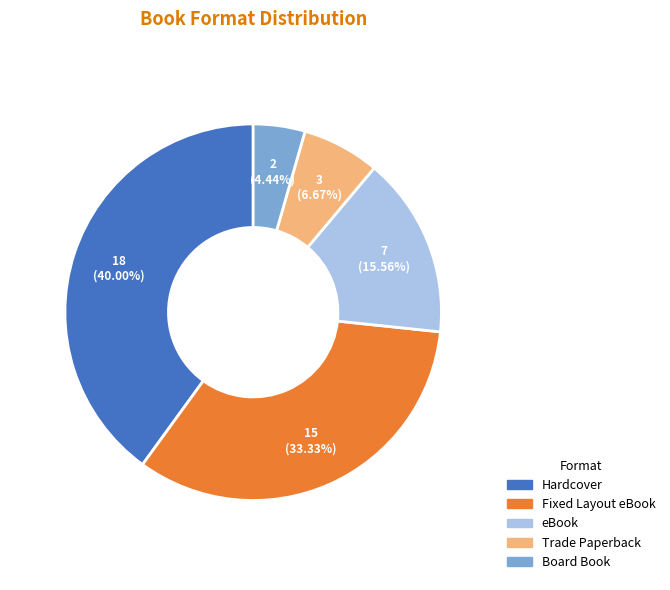

Which slice is the smallest?

Board Book